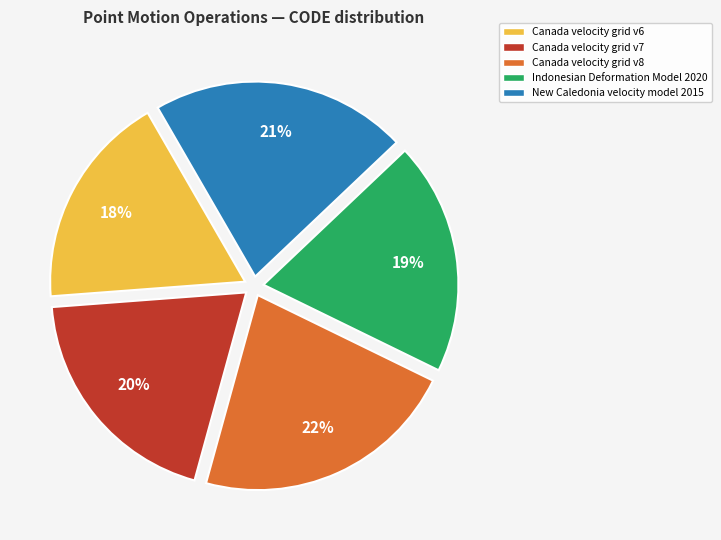

To the nearest percent, what is the difference between the Canada velocity grid v8 and New Caledonia velocity model 2015 slice percentages?

1%